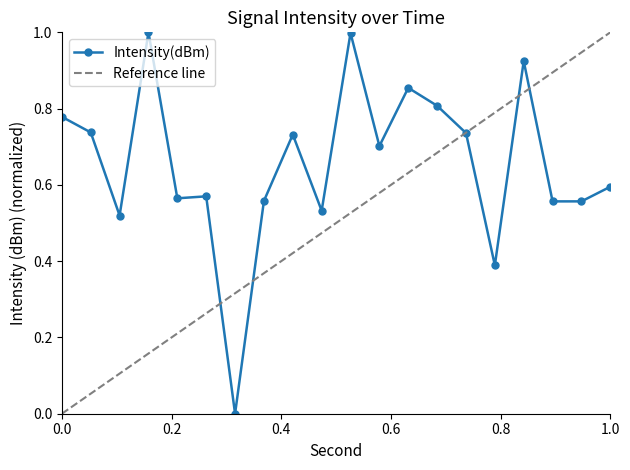

What is the maximum value for Intensity(dBm)?

1.0